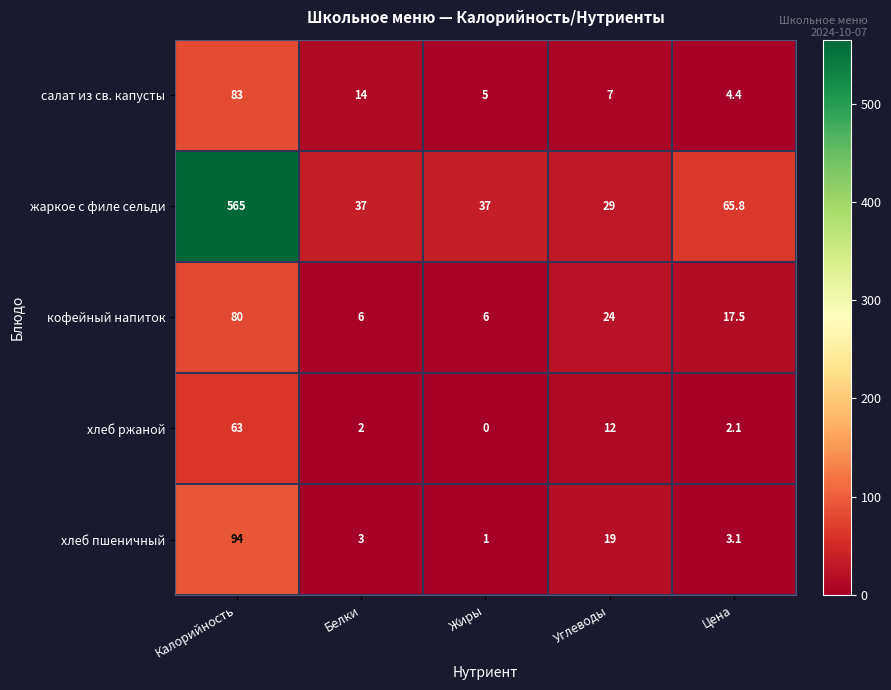

Reading right to left, extract all data points from this chart.

салат из св. капусты: 4.4	7.0	5.0	14.0	83.0
жаркое с филе сельди: 65.8	29.0	37.0	37.0	565.0
кофейный напиток: 17.5	24.0	6.0	6.0	80.0
хлеб ржаной: 2.1	12.0	0.0	2.0	63.0
хлеб пшеничный: 3.1	19.0	1.0	3.0	94.0